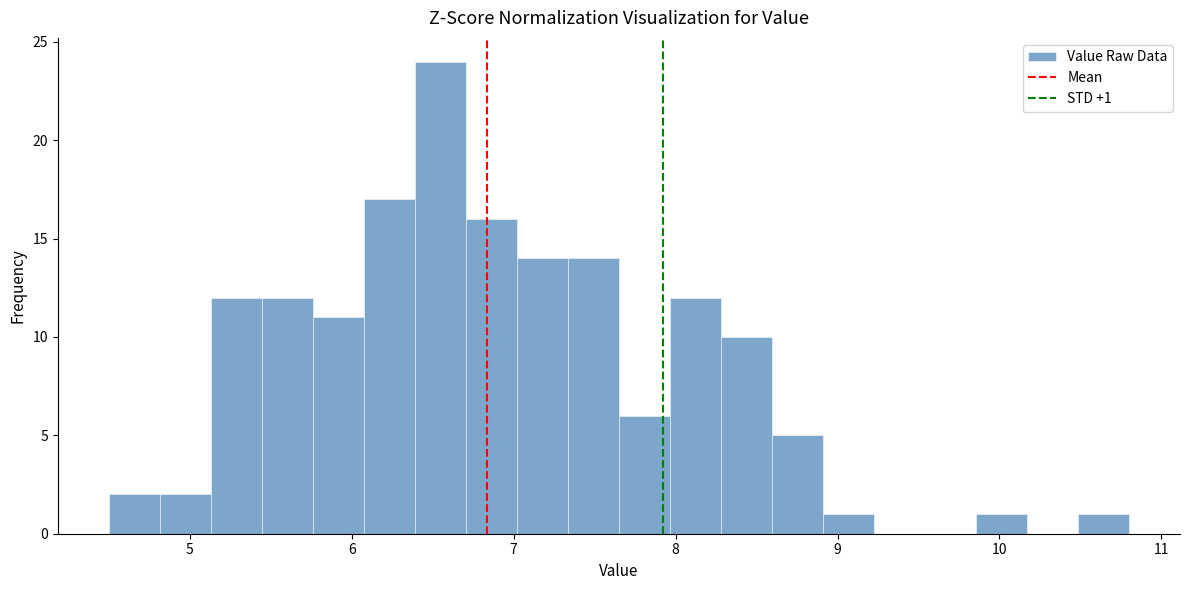

Around what value on the x-axis is the tallest bar? Give the approximate position of its centre, as read against the axis.

6.5